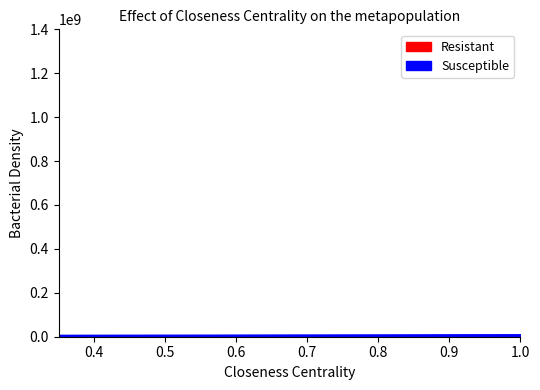

True or false: Susceptible and Resistant cross at least once.

False